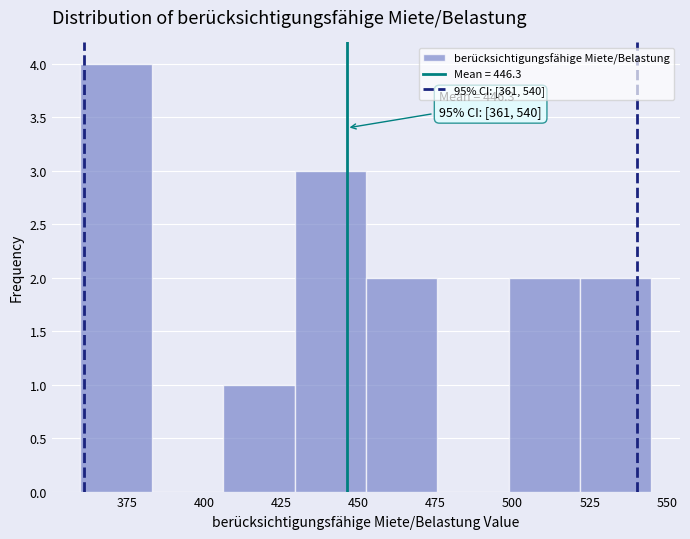

Over which range of the x-axis is the bar tallest?

360 to 385